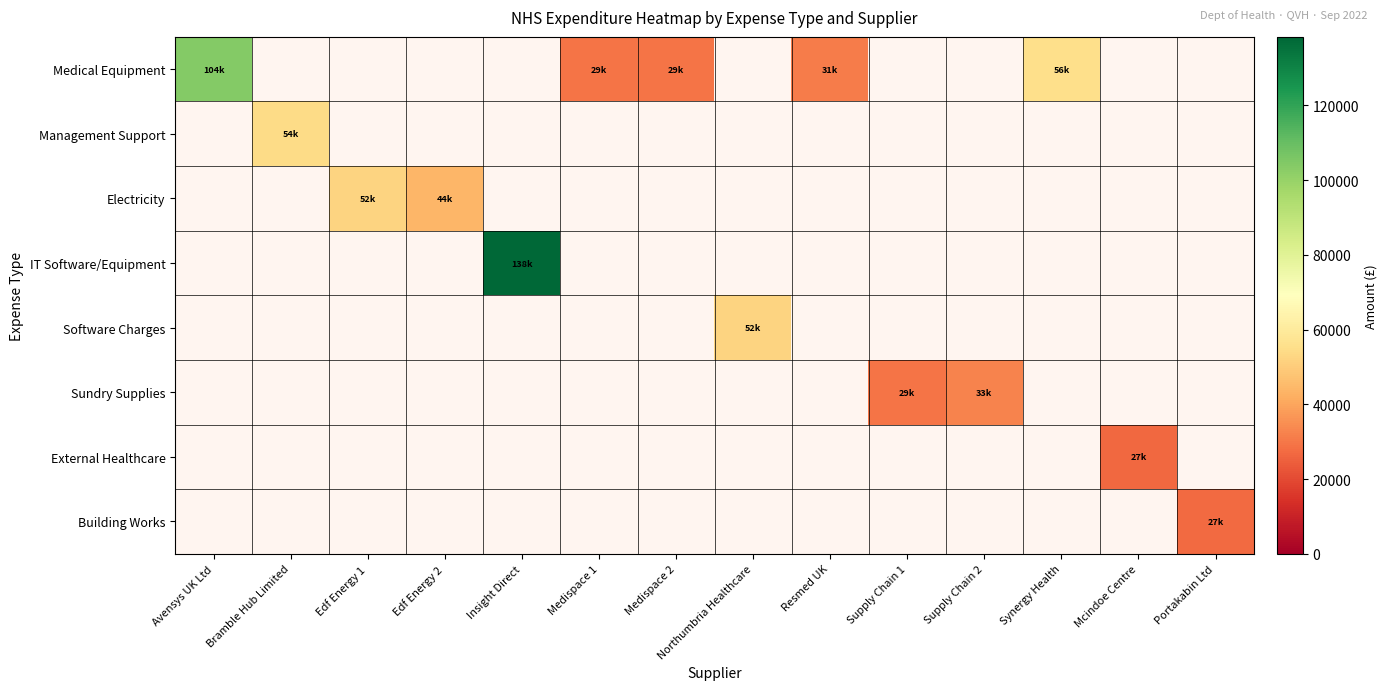

What is the minimum value shown in the chart?

26749.3